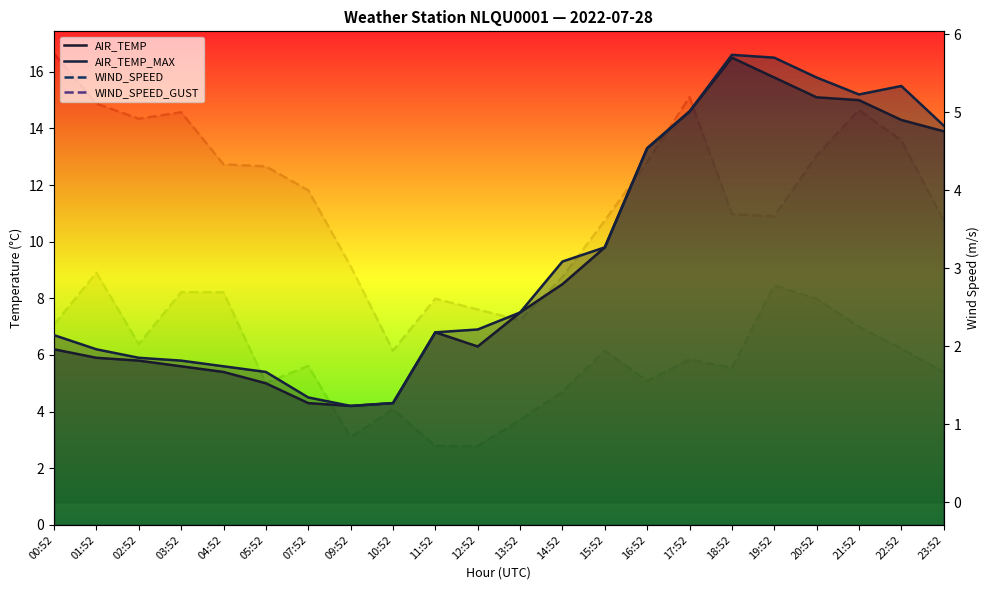

What is the difference between the maximum and minimum values in the AIR_TEMP series?

12.3